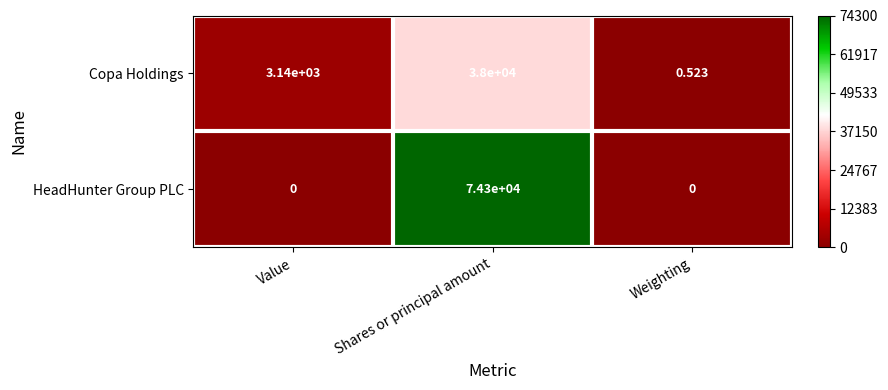

List the series in order of their peak value, lowest first.

Copa Holdings, HeadHunter Group PLC